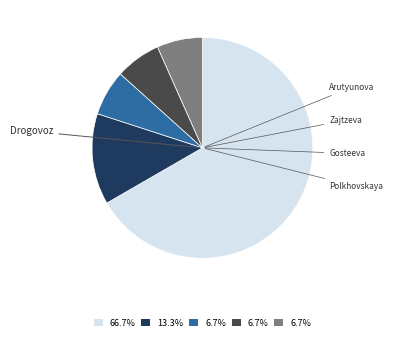

Is there any slice that represents more than half of the pie?

Yes